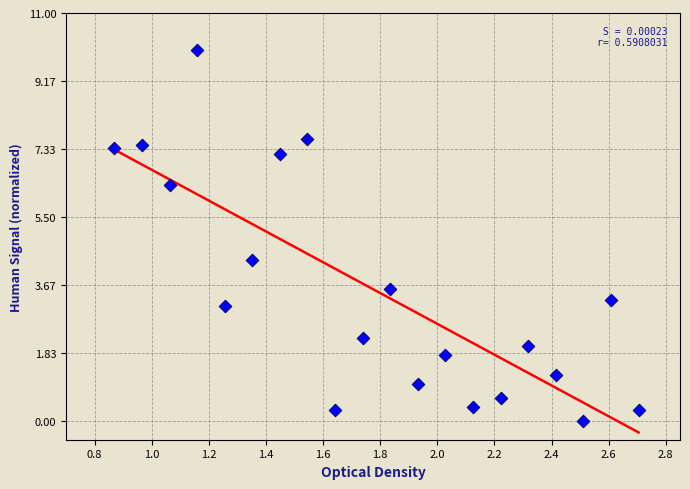

What Y value in the scatter plot is closest to 5?

4.3